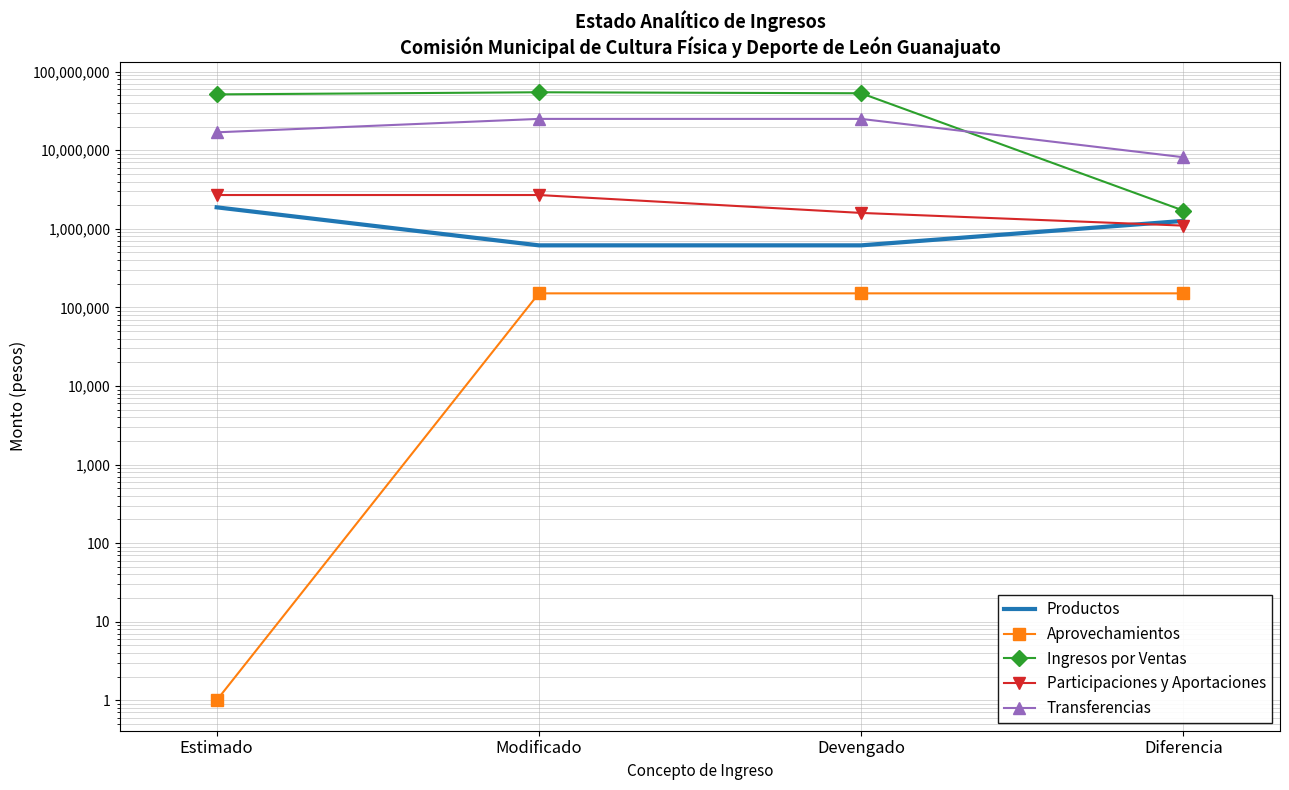

Is the value of Ingresos por Ventas at Estimado greater than the value of Transferencias at Estimado?

Yes